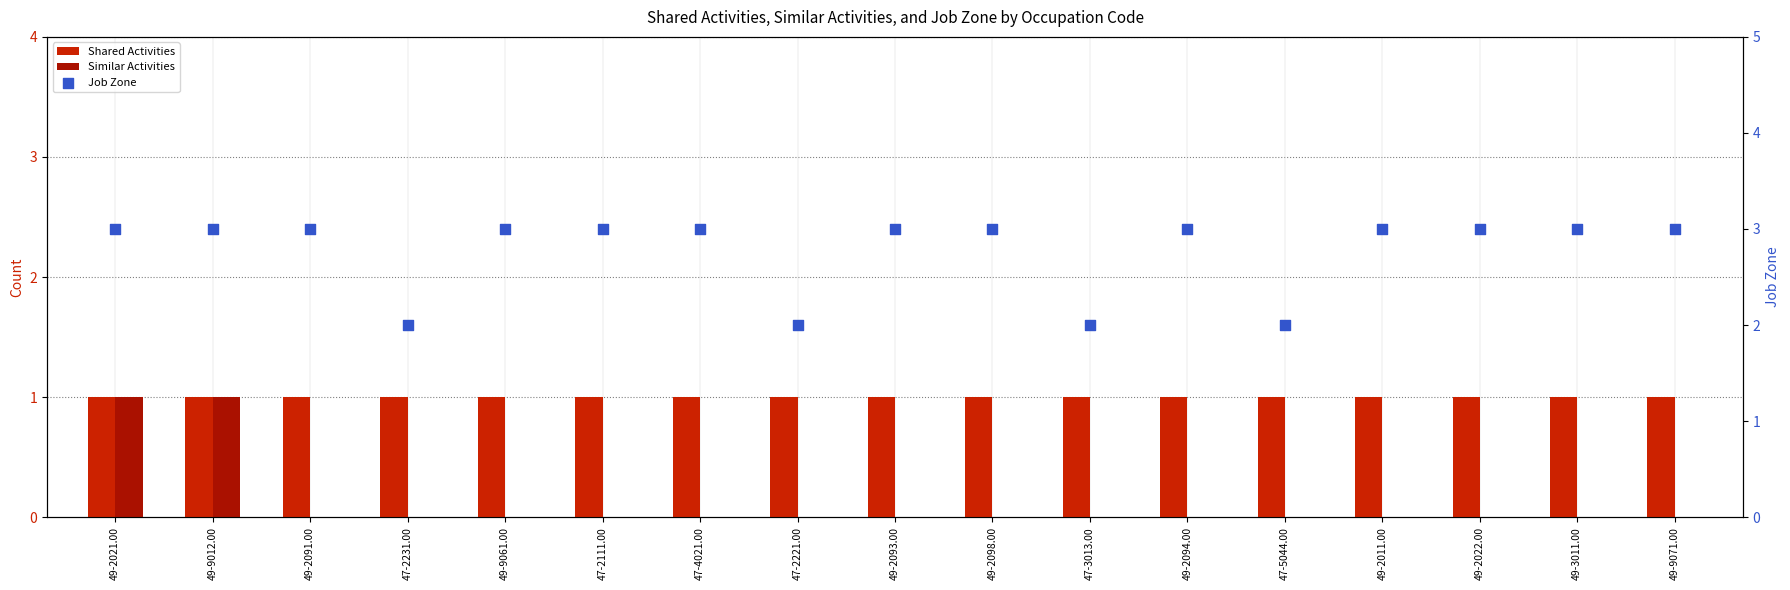

Which series has the largest Y range (max minus min)?

Similar Activities